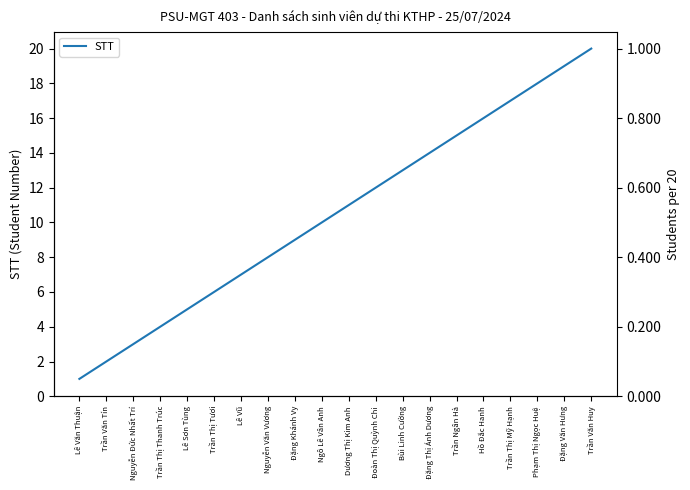

At which label is the value closest to 10?

Ngô Lê Vân Anh